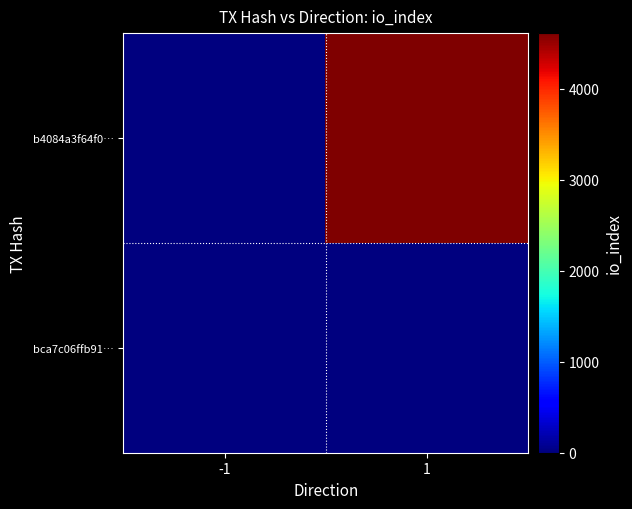

Rank the series by their average value, from lowest to highest.

bca7c06ffb91…, b4084a3f64f0…